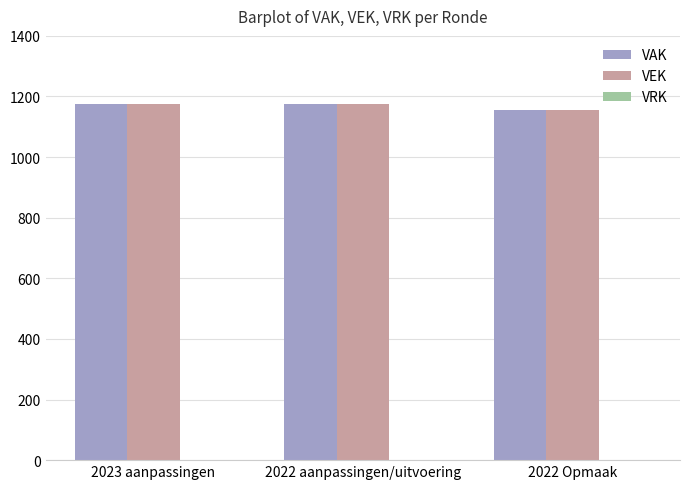

How many series are shown in this chart?

2